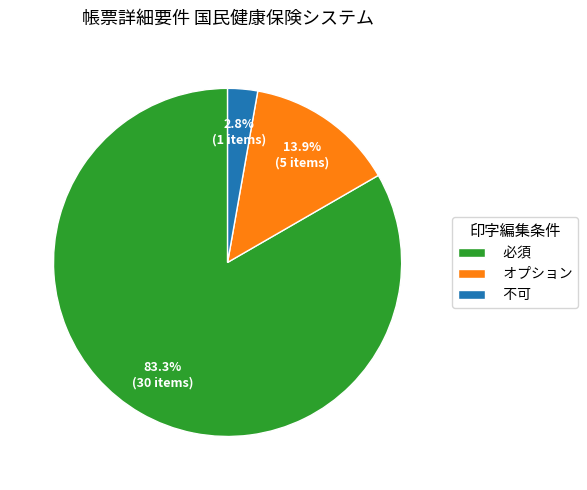

What is the smallest slice in the pie chart?

不可